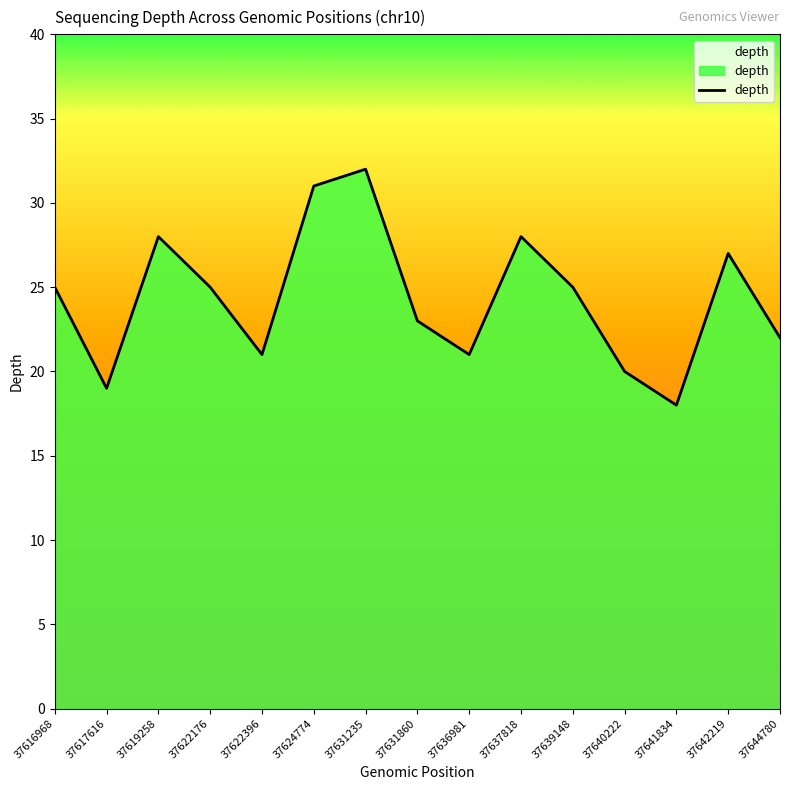

Is it true that the value at 37636981 is 21?

True